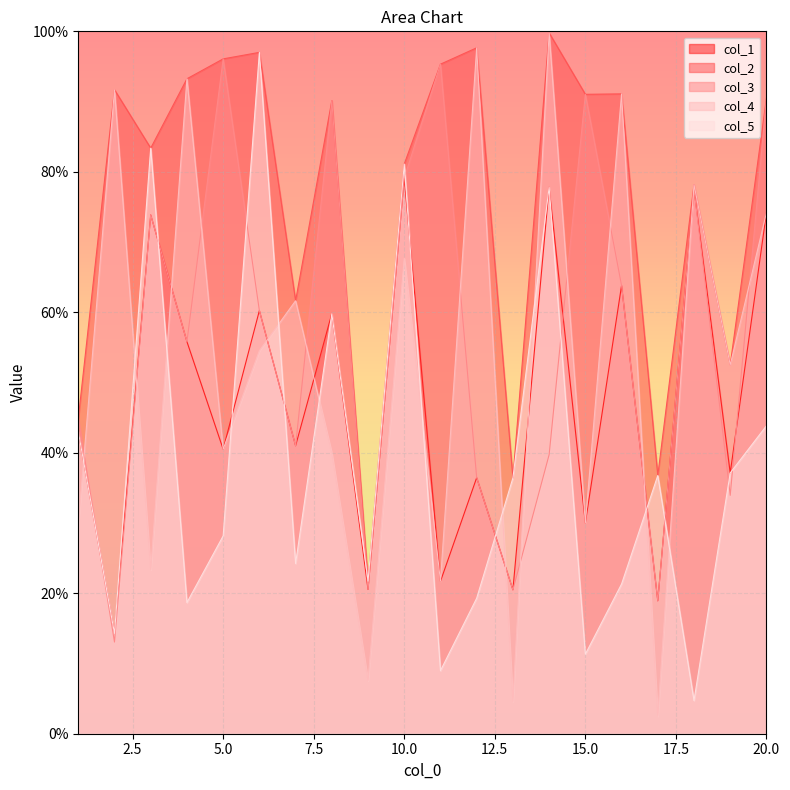

What is the sum of all col_4 values?

10.6